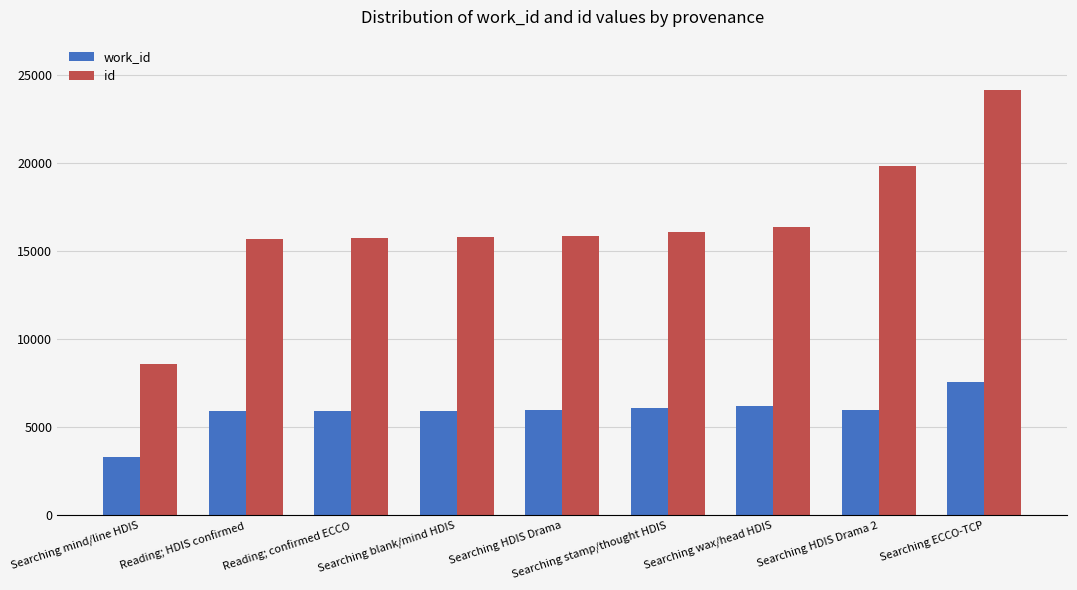

What are all the series names shown in the legend?

work_id, id